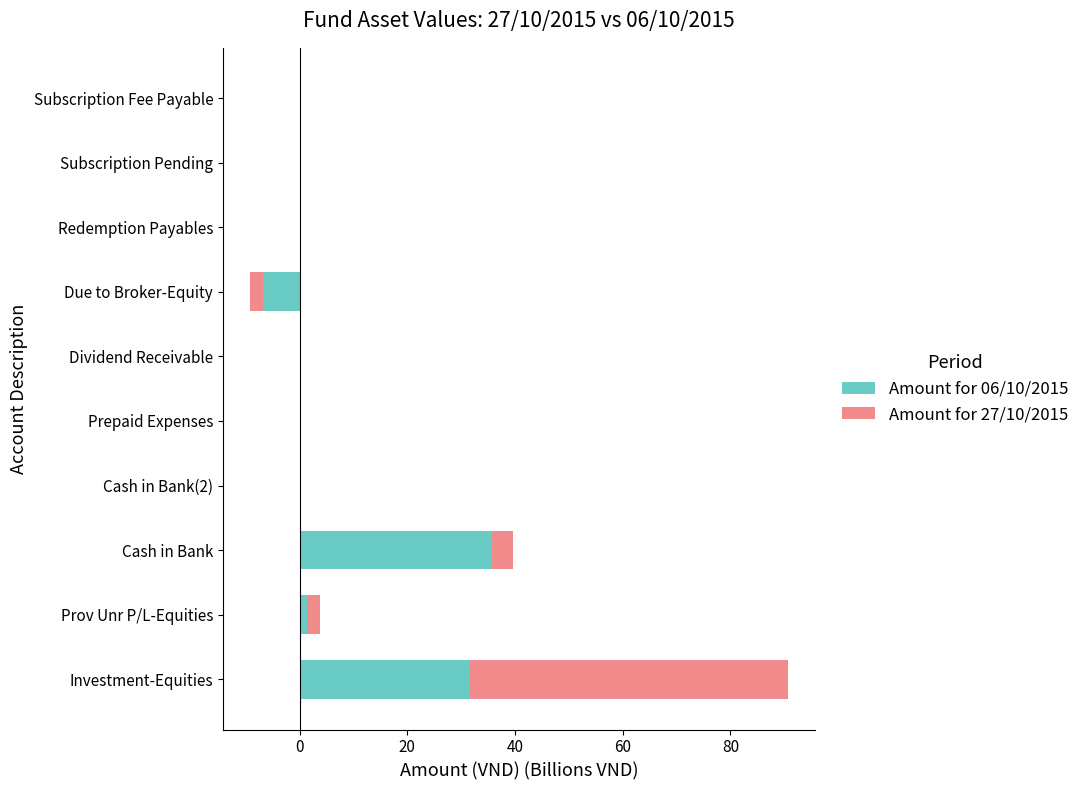

What position from the left is 20?

3